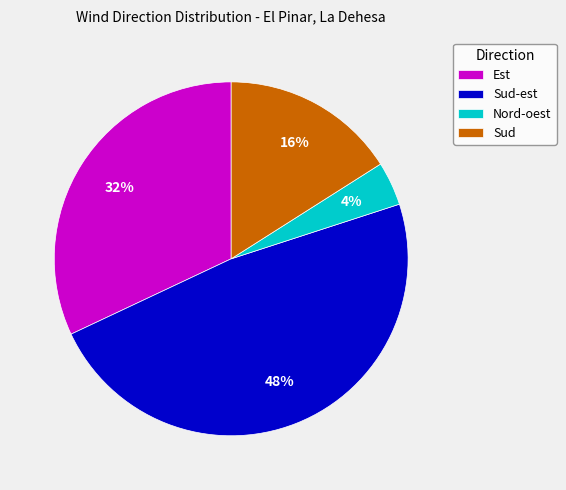

Do Sud-est and Nord-oest together represent more than half of the pie?

Yes